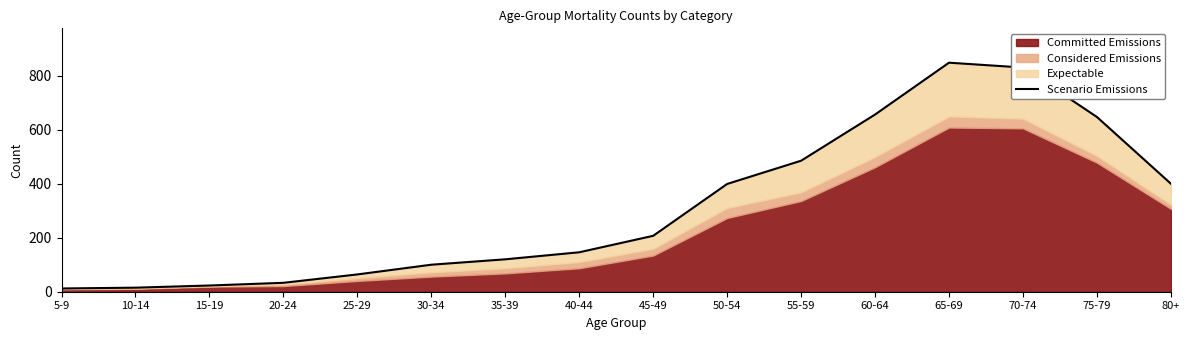

True or false: the data shows 28 at 25-29.

False